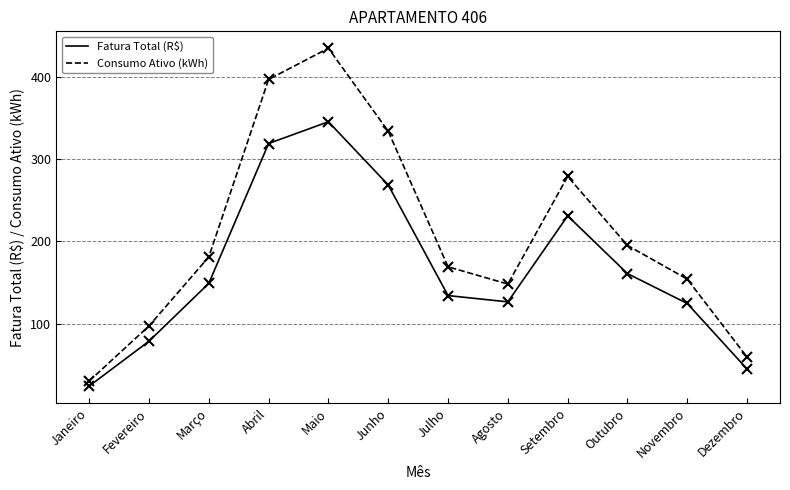

What is the difference between the second highest and second lowest values in the Consumo Ativo (kWh) series?

338.0